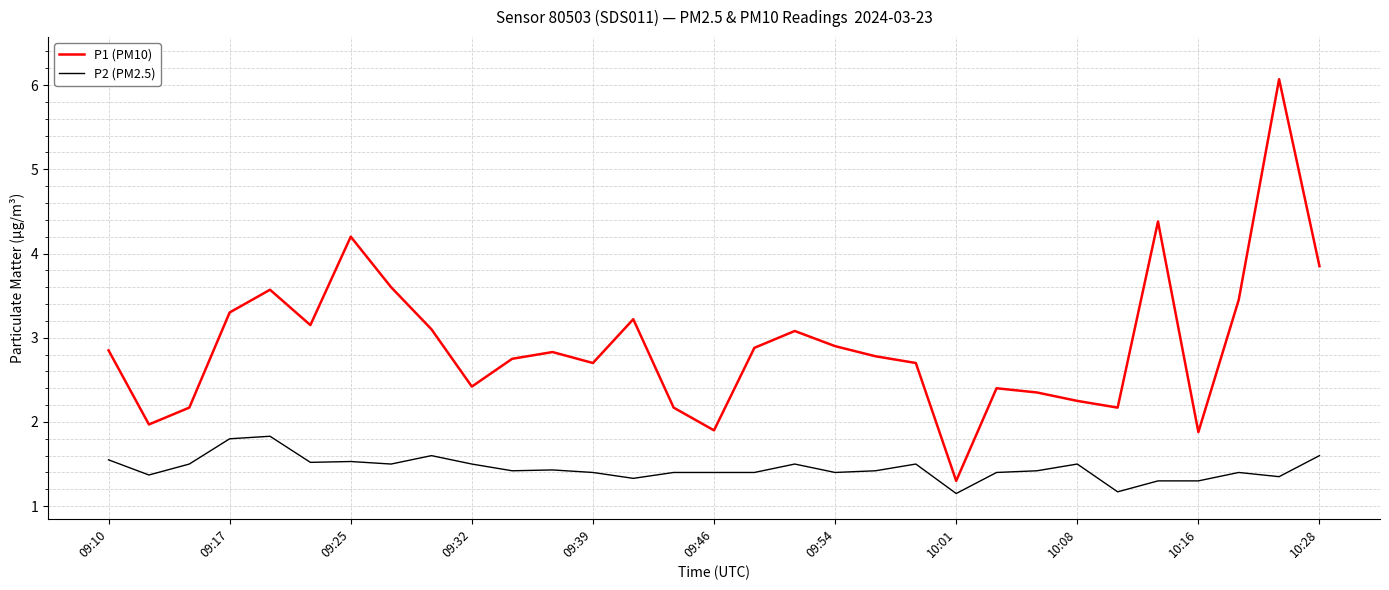

What is the maximum value shown in the chart?

6.1